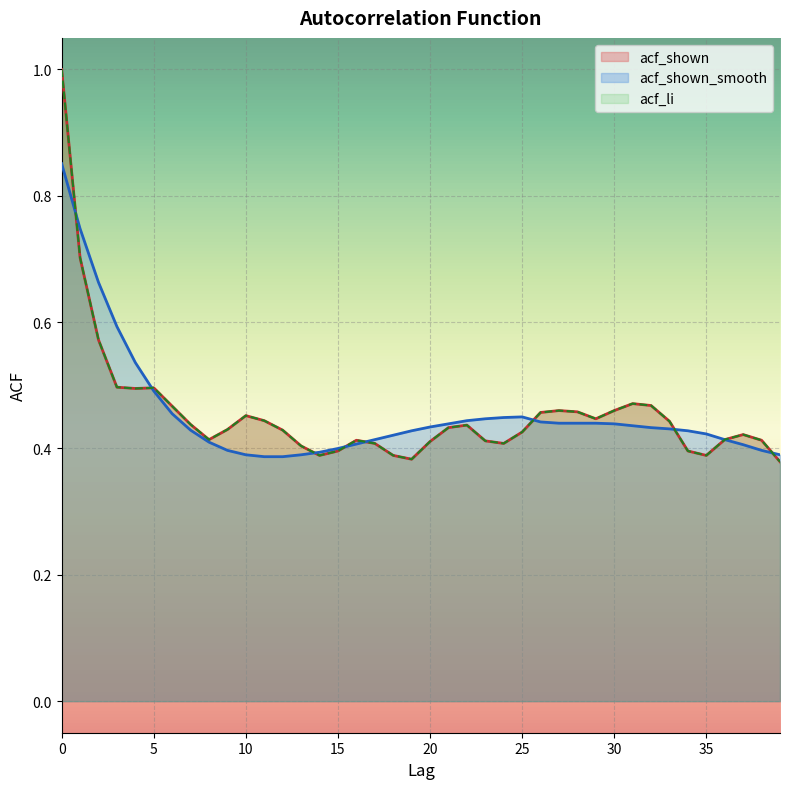

True or false: acf_shown_smooth has more than 0 points higher than both neighbors.

True